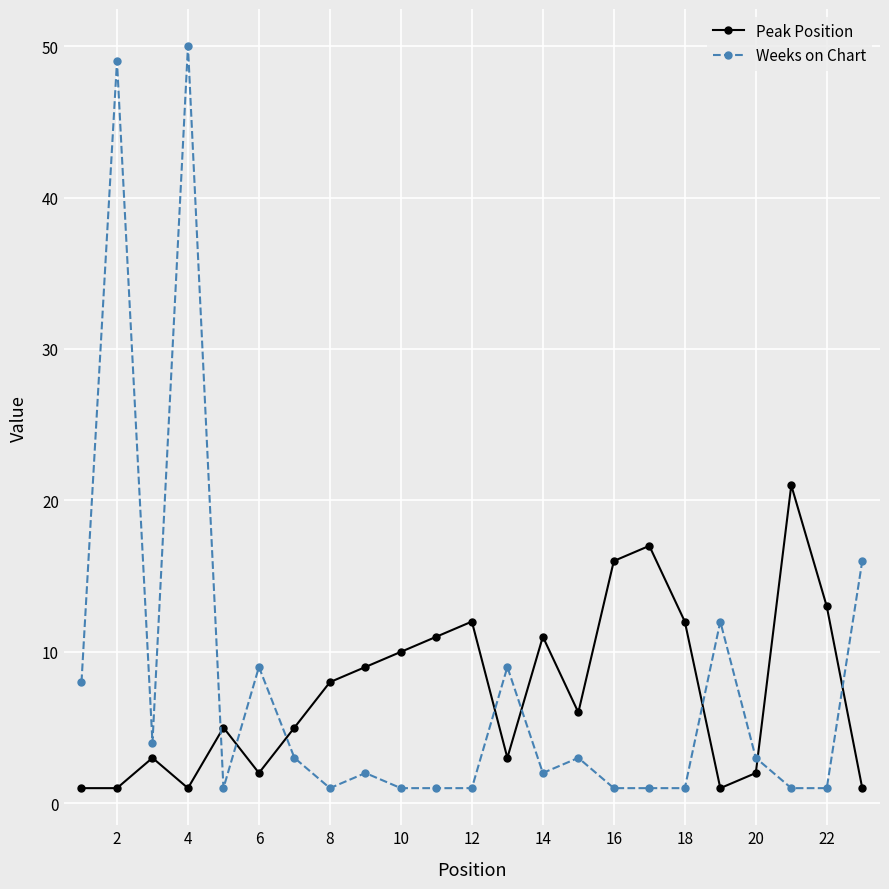

Which series has the widest spread of values?

Weeks on Chart